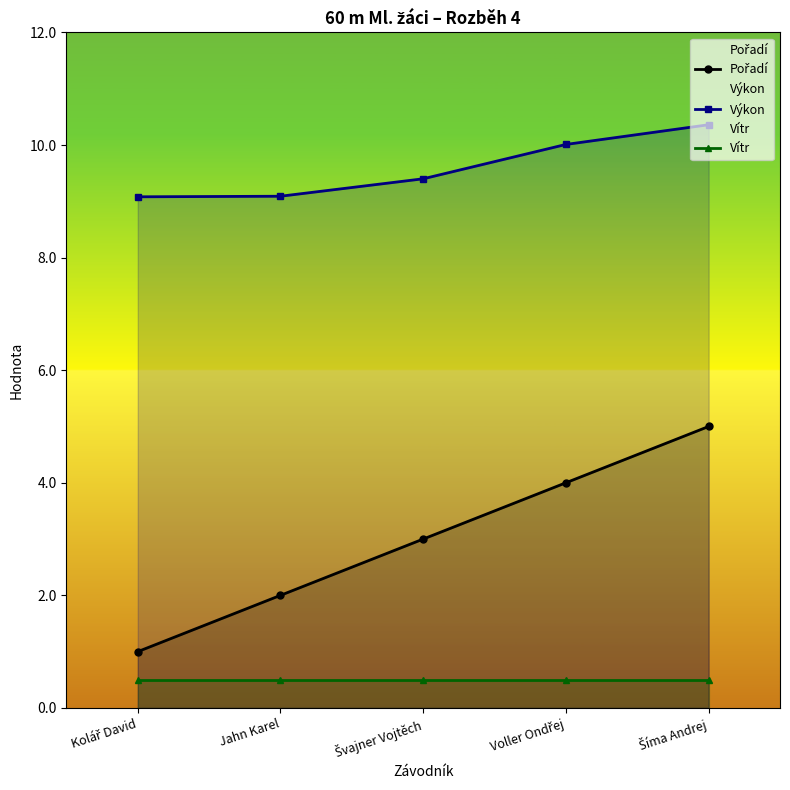

At which label does Pořadí first exceed 3?

Voller Ondřej